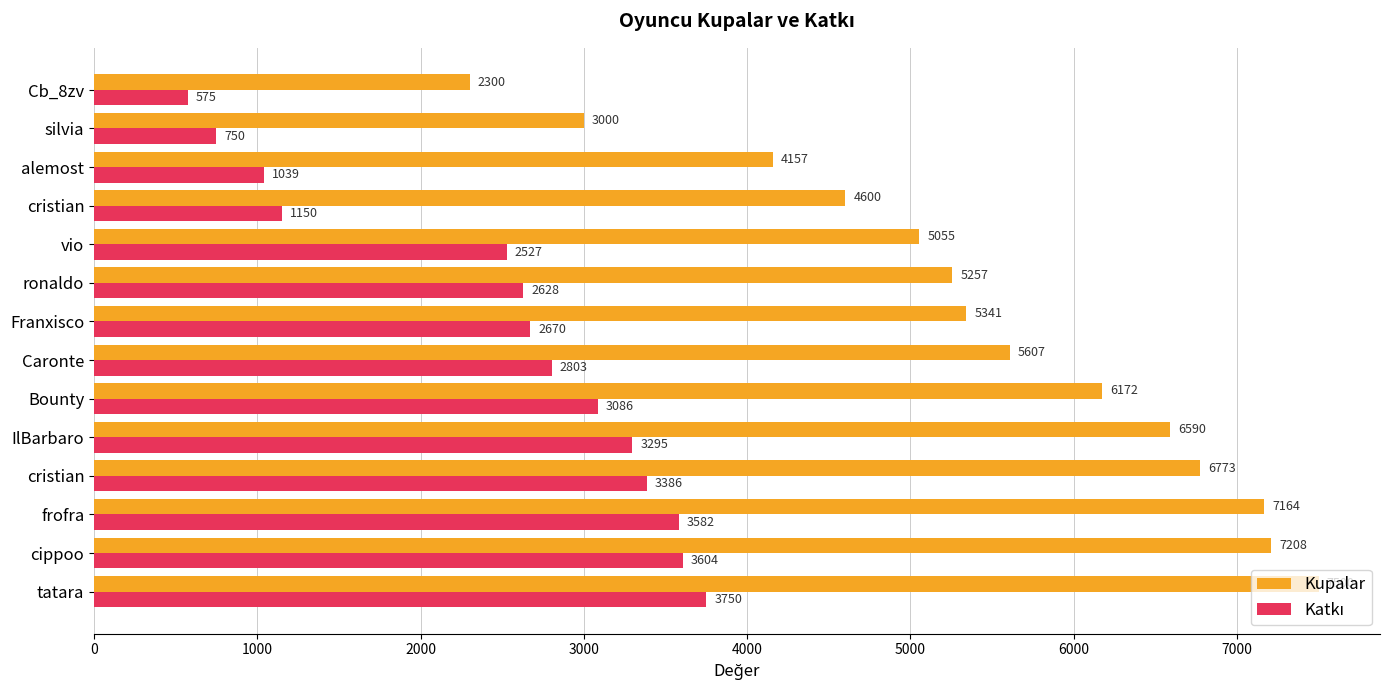

Which series has the widest spread of values?

Kupalar